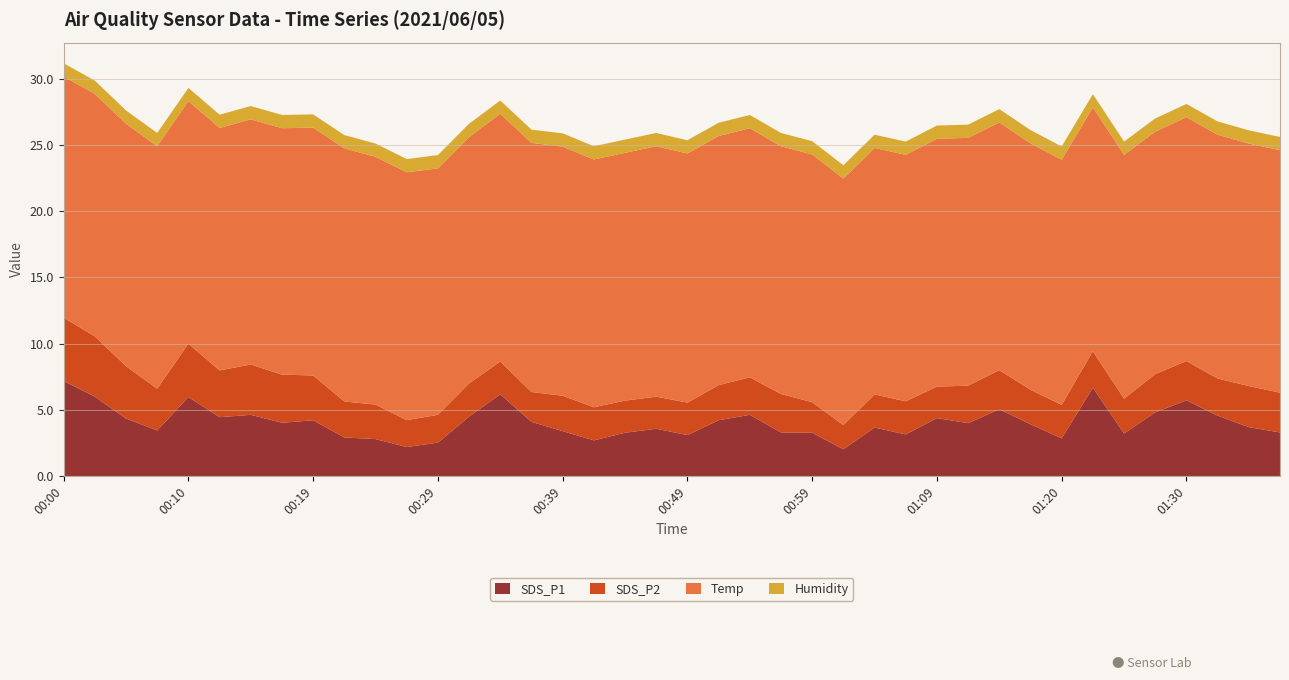

Reading left to right, what are all the values shown in this chart?

SDS_P1: 00:00=7.2	00:02=6.0	00:05=4.3	00:07=3.5	00:10=6.0	00:12=4.5	00:14=4.6	00:17=4.0	00:19=4.2	00:22=2.9	00:24=2.8	00:27=2.2	00:29=2.5	00:32=4.5	00:34=6.2	00:36=4.1	00:39=3.4	00:41=2.7	00:44=3.3	00:46=3.6	00:49=3.1	00:51=4.2	00:54=4.6	00:56=3.3	00:59=3.3	01:01=2.0	01:03=3.7	01:06=3.1	01:09=4.4	01:11=4.0	01:14=5.0	01:17=3.9	01:20=2.9	01:22=6.7	01:25=3.2	01:27=4.8	01:30=5.7	01:33=4.6	01:35=3.7	01:37=3.3
SDS_P2: 00:00=4.8	00:02=4.5	00:05=4.0	00:07=3.1	00:10=4.0	00:12=3.5	00:14=3.8	00:17=3.6	00:19=3.4	00:22=2.7	00:24=2.6	00:27=2.0	00:29=2.1	00:32=2.5	00:34=2.5	00:36=2.2	00:39=2.7	00:41=2.5	00:44=2.4	00:46=2.4	00:49=2.5	00:51=2.6	00:54=2.8	00:56=2.9	00:59=2.3	01:01=1.8	01:03=2.5	01:06=2.5	01:09=2.4	01:11=2.8	01:14=3.0	01:17=2.6	01:20=2.5	01:22=2.8	01:25=2.6	01:27=2.9	01:30=3.0	01:33=2.8	01:35=3.1	01:37=3.0
Temp: 00:00=18.2	00:02=18.3	00:05=18.3	00:07=18.3	00:10=18.3	00:12=18.3	00:14=18.5	00:17=18.6	00:19=18.7	00:22=19.1	00:24=18.7	00:27=18.7	00:29=18.6	00:32=18.6	00:34=18.7	00:36=18.8	00:39=18.8	00:41=18.7	00:44=18.7	00:46=18.9	00:49=18.8	00:51=18.8	00:54=18.8	00:56=18.7	00:59=18.7	01:01=18.6	01:03=18.6	01:06=18.6	01:09=18.7	01:11=18.7	01:14=18.7	01:17=18.6	01:20=18.5	01:22=18.4	01:25=18.4	01:27=18.3	01:30=18.4	01:33=18.4	01:35=18.3	01:37=18.3
Humidity: 00:00=1.0	00:02=1.0	00:05=1.0	00:07=1.0	00:10=1.0	00:12=1.0	00:14=1.0	00:17=1.0	00:19=1.0	00:22=1.0	00:24=1.0	00:27=1.0	00:29=1.0	00:32=1.0	00:34=1.0	00:36=1.0	00:39=1.0	00:41=1.0	00:44=1.0	00:46=1.0	00:49=1.0	00:51=1.0	00:54=1.0	00:56=1.0	00:59=1.0	01:01=1.0	01:03=1.0	01:06=1.0	01:09=1.0	01:11=1.0	01:14=1.0	01:17=1.0	01:20=1.0	01:22=1.0	01:25=1.0	01:27=1.0	01:30=1.0	01:33=1.0	01:35=1.0	01:37=1.0